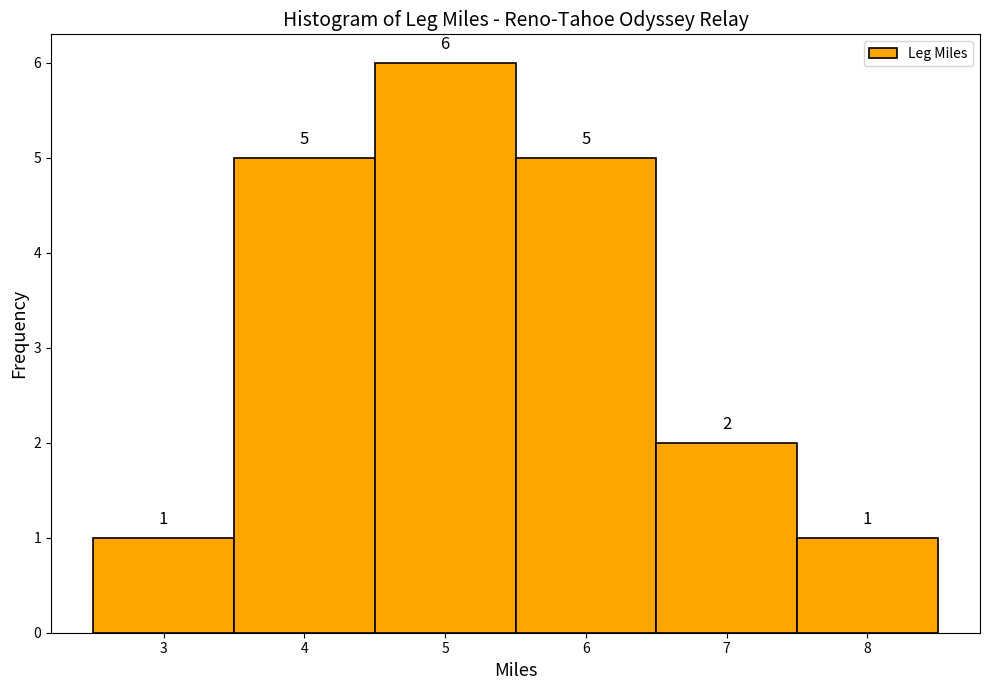

What is the height of the bar covering 2.5 to 3.5 on the x-axis?

1